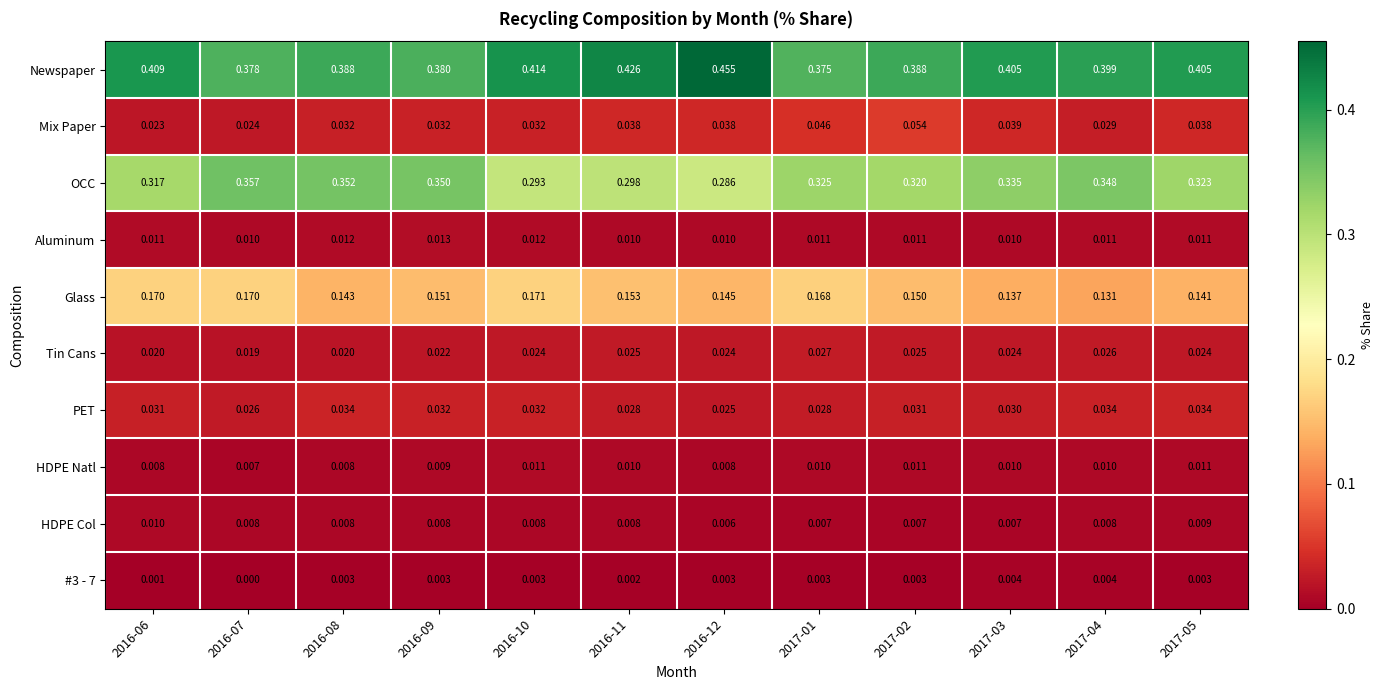

At how many categories does at least one series exceed 0?

12